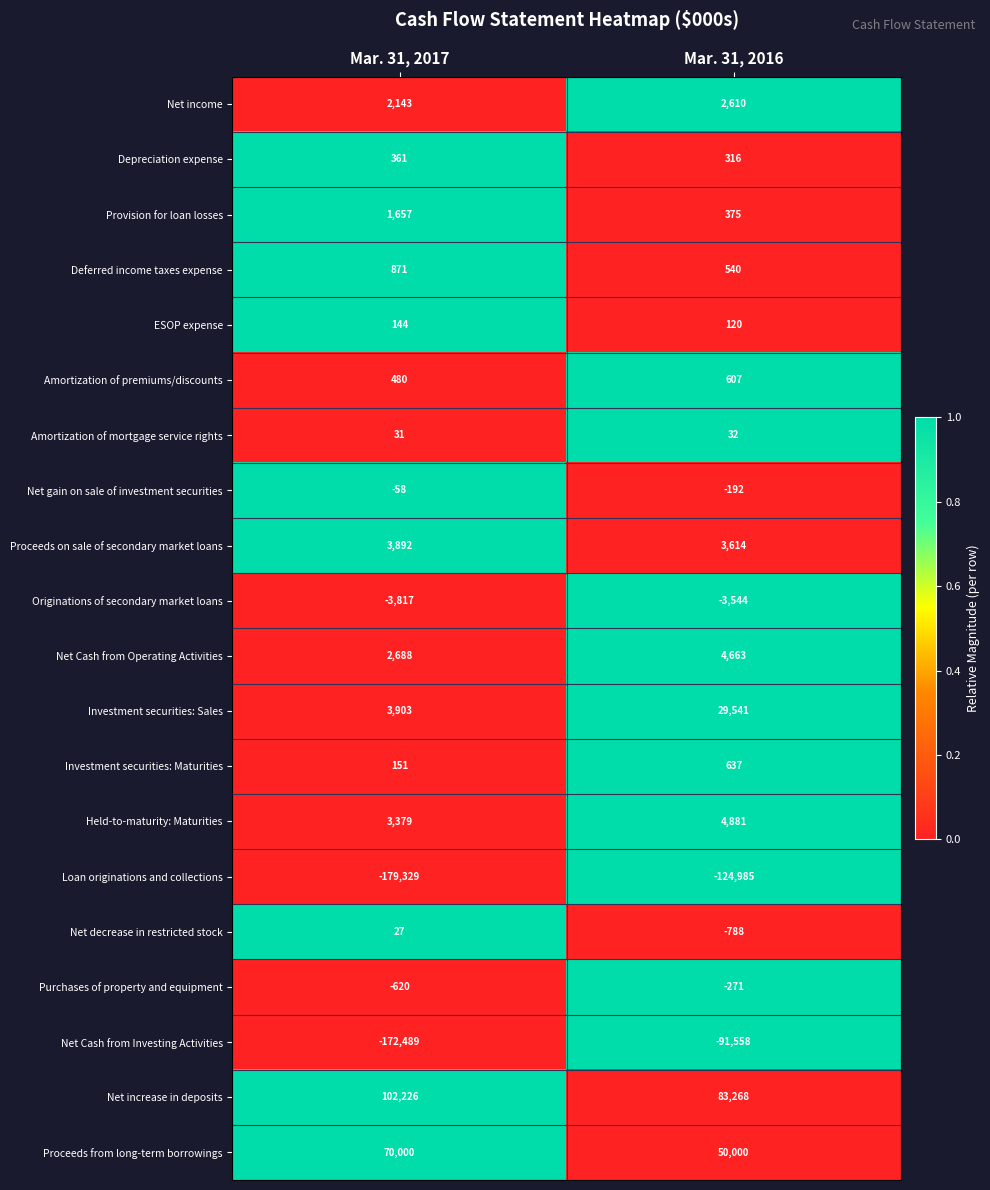

At Mar. 31, 2016, list the series in order from smallest to largest.

Loan originations and collections, Net Cash from Investing Activities, Originations of secondary market loans, Net decrease in restricted stock, Purchases of property and equipment, Net gain on sale of investment securities, Amortization of mortgage service rights, ESOP expense, Depreciation expense, Provision for loan losses, Deferred income taxes expense, Amortization of premiums/discounts, Investment securities: Maturities, Net income, Proceeds on sale of secondary market loans, Net Cash from Operating Activities, Held-to-maturity: Maturities, Investment securities: Sales, Proceeds from long-term borrowings, Net increase in deposits